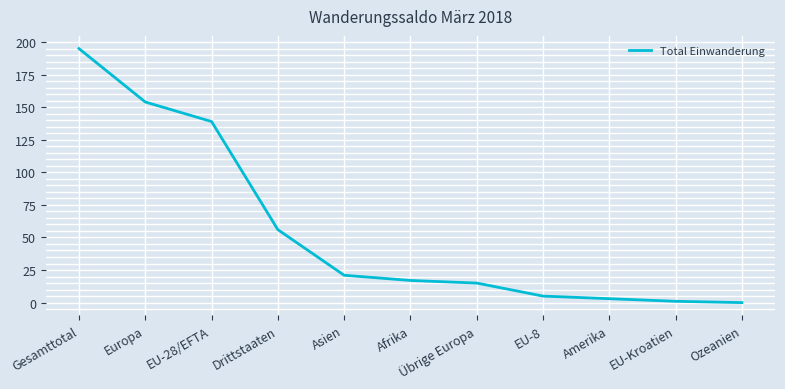

How many categories are shown in the chart?

11